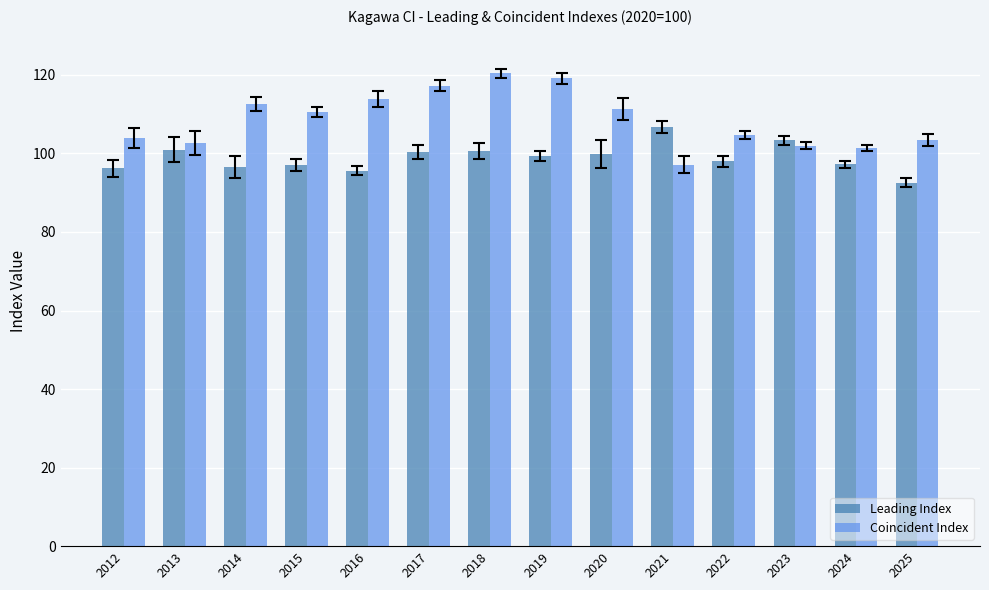

List the series in order of their peak value, highest first.

Coincident Index, Leading Index